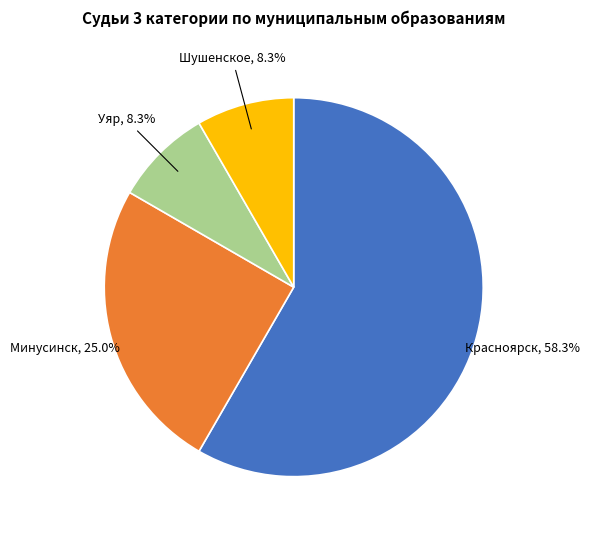

Do Минусинск and Красноярск together represent more than half of the pie?

Yes